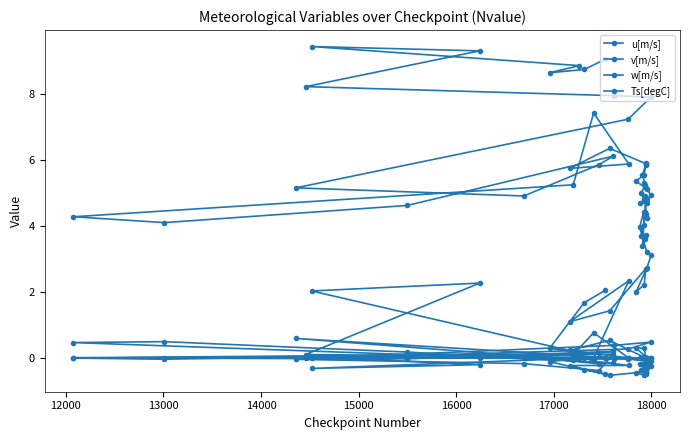

How many negative values does the w[m/s] series have?

33